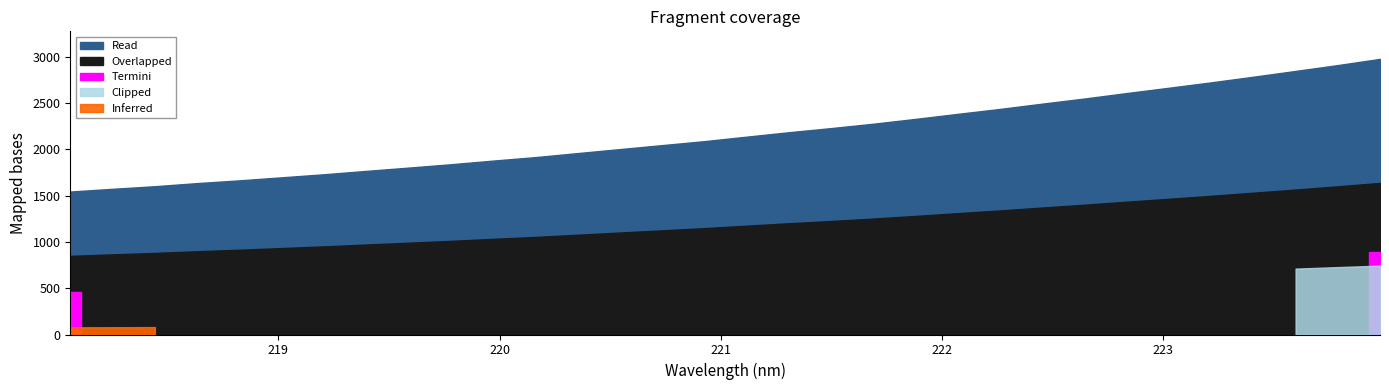

What is the sum of the values at 221.1174 and 218.6332?

3771.4